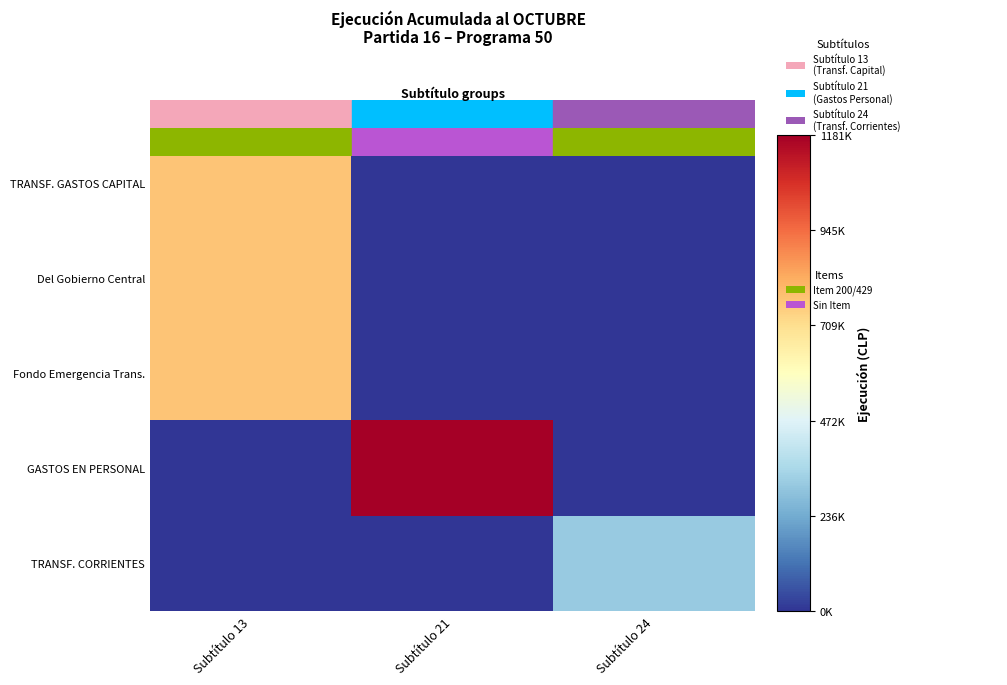

Which series has the largest total across all categories?

GASTOS EN PERSONAL